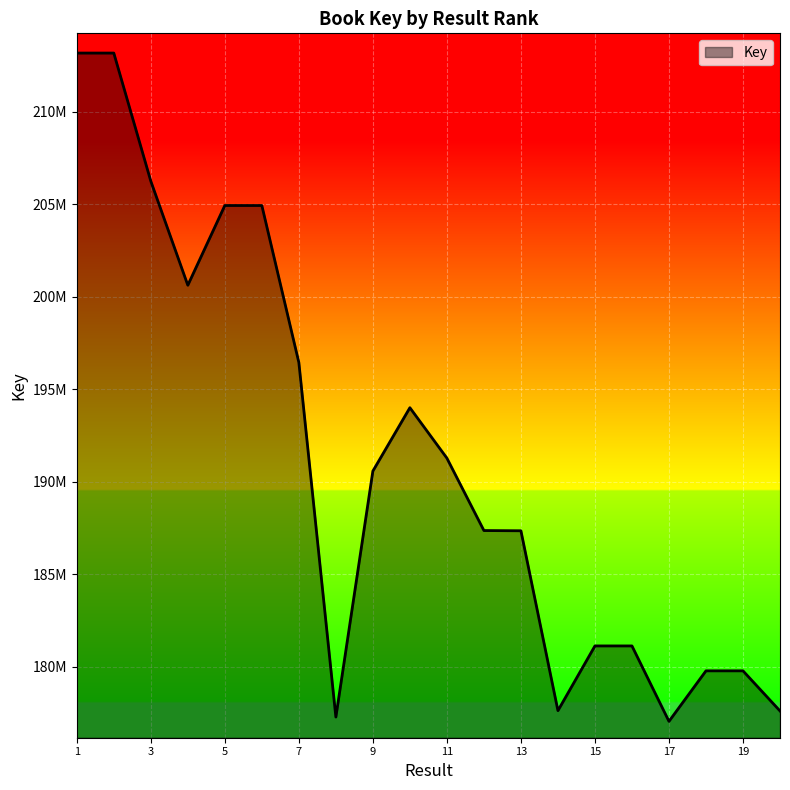

Is this an area chart (filled region under the line)?

Yes